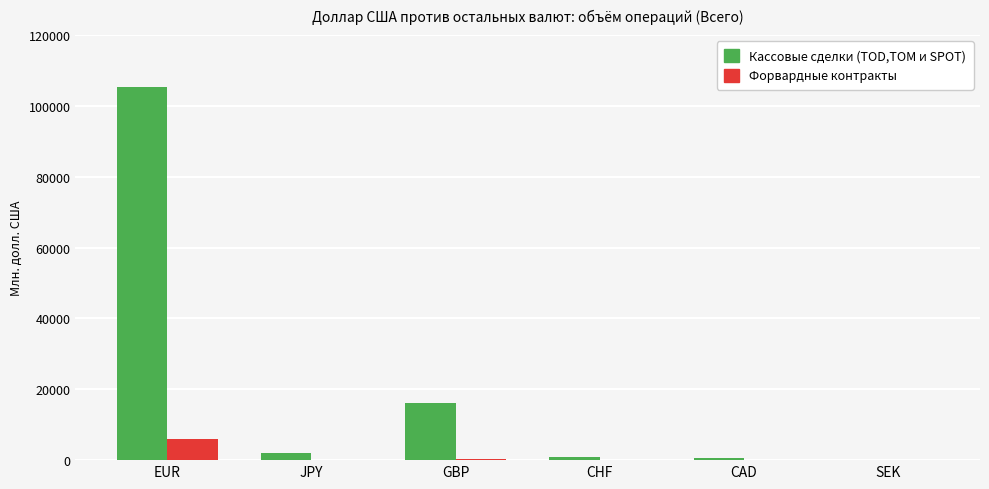

What are all the series names shown in the legend?

Кассовые сделки (TOD,TOM и SPOT), Форвардные контракты